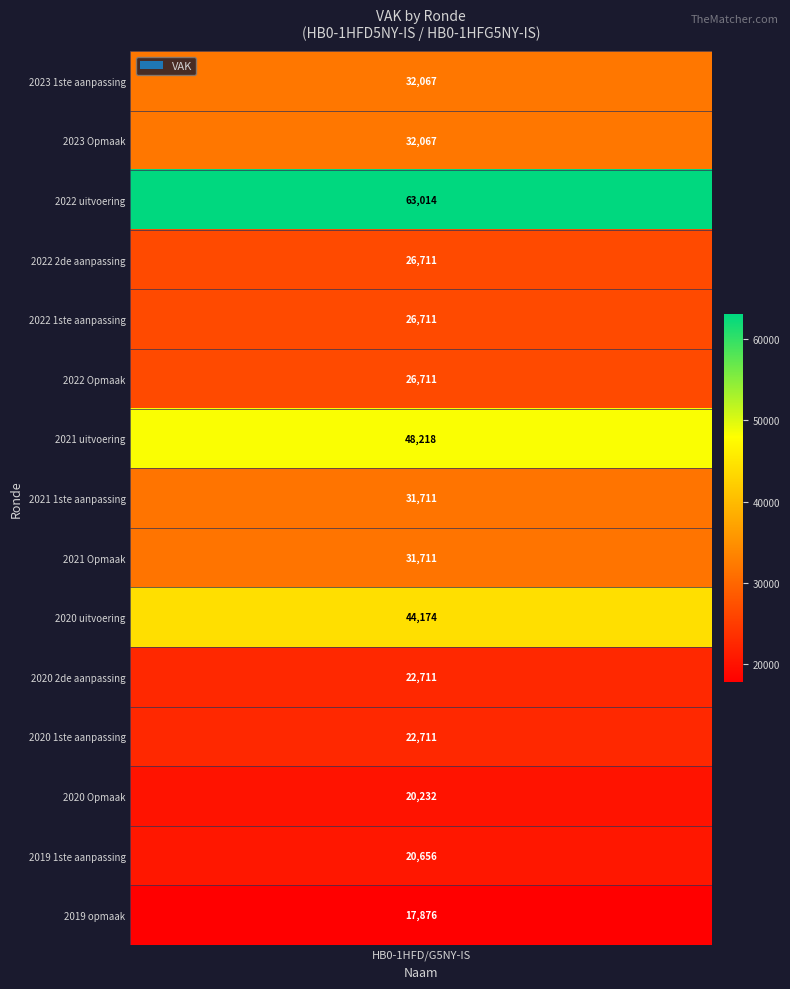

At which category does the chart reach its minimum across all series?

2019 opmaak